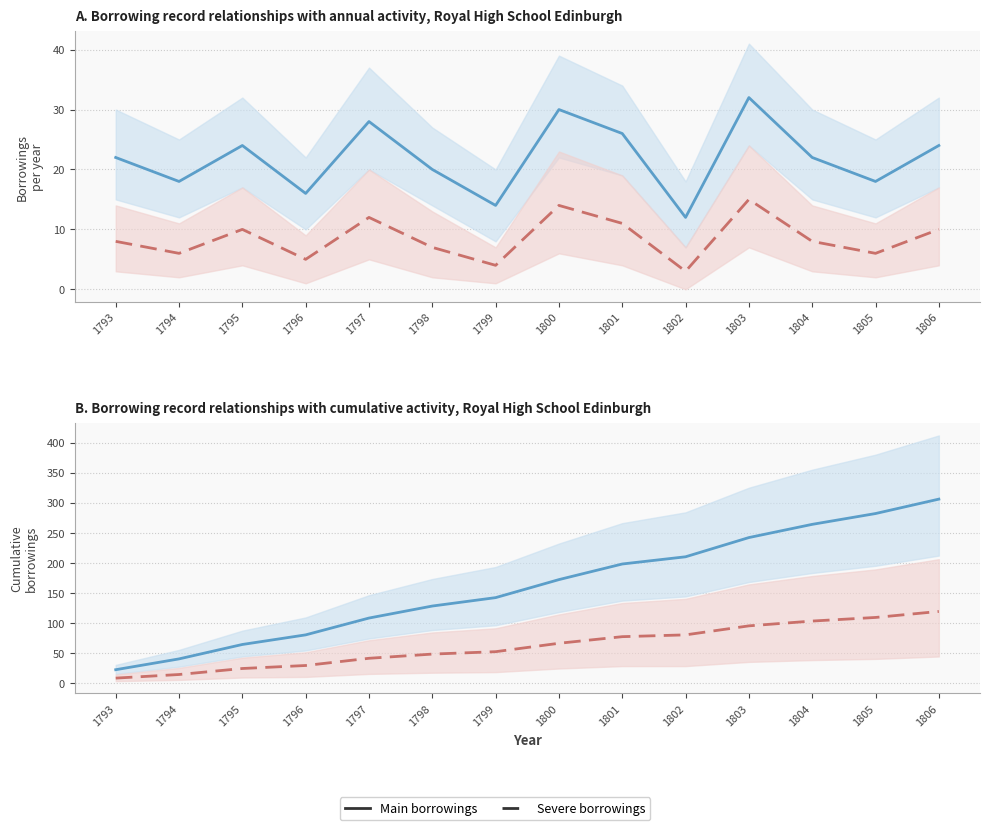

Does the chart display data point markers on the line(s)?

No